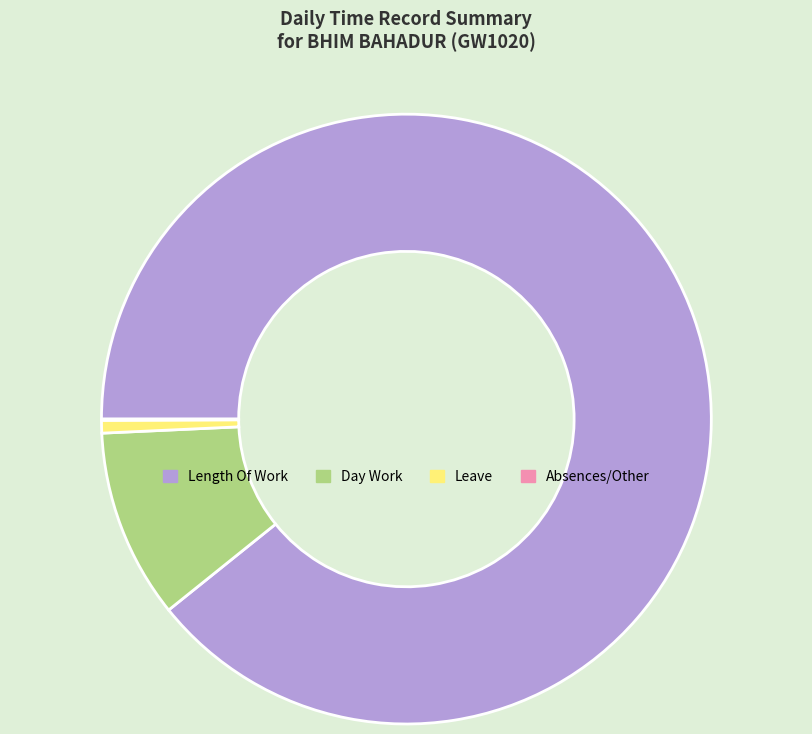

Is there a majority slice in this chart?

Yes